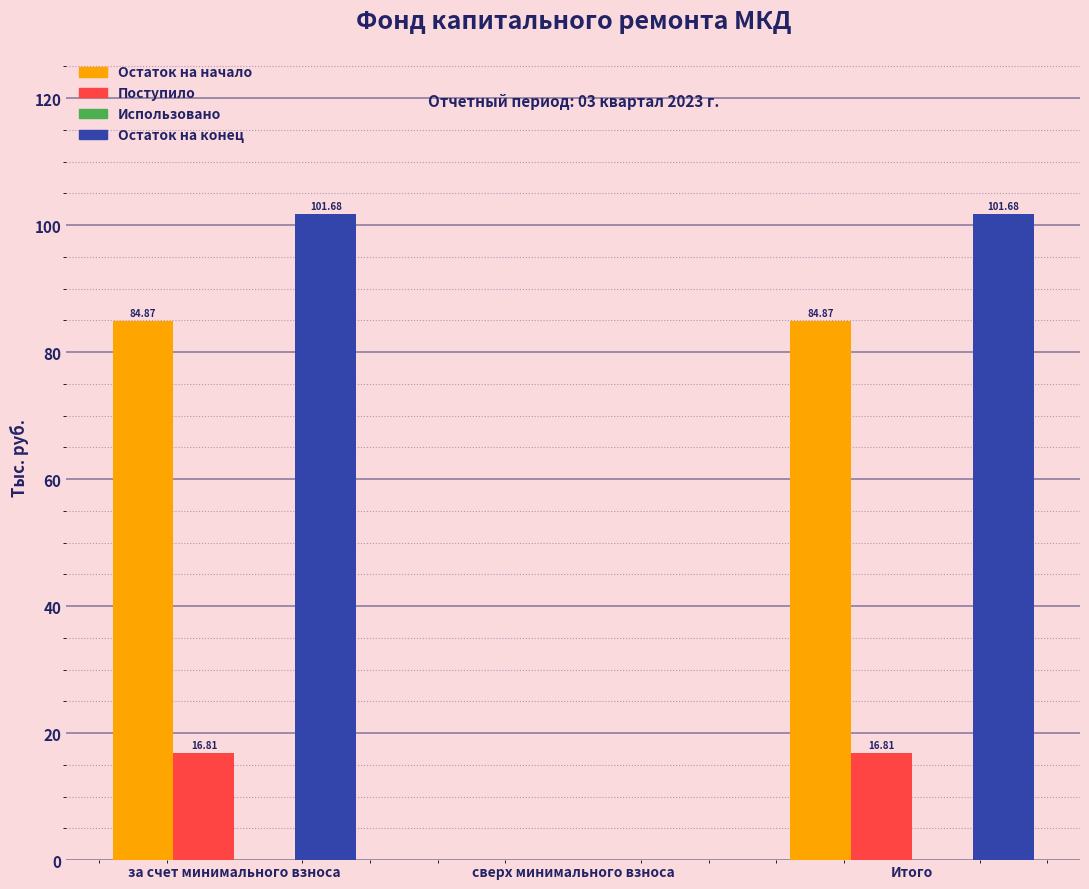

Is the value of Остаток на начало at за счет минимального взноса greater than the value of Остаток на конец at сверх минимального взноса?

Yes